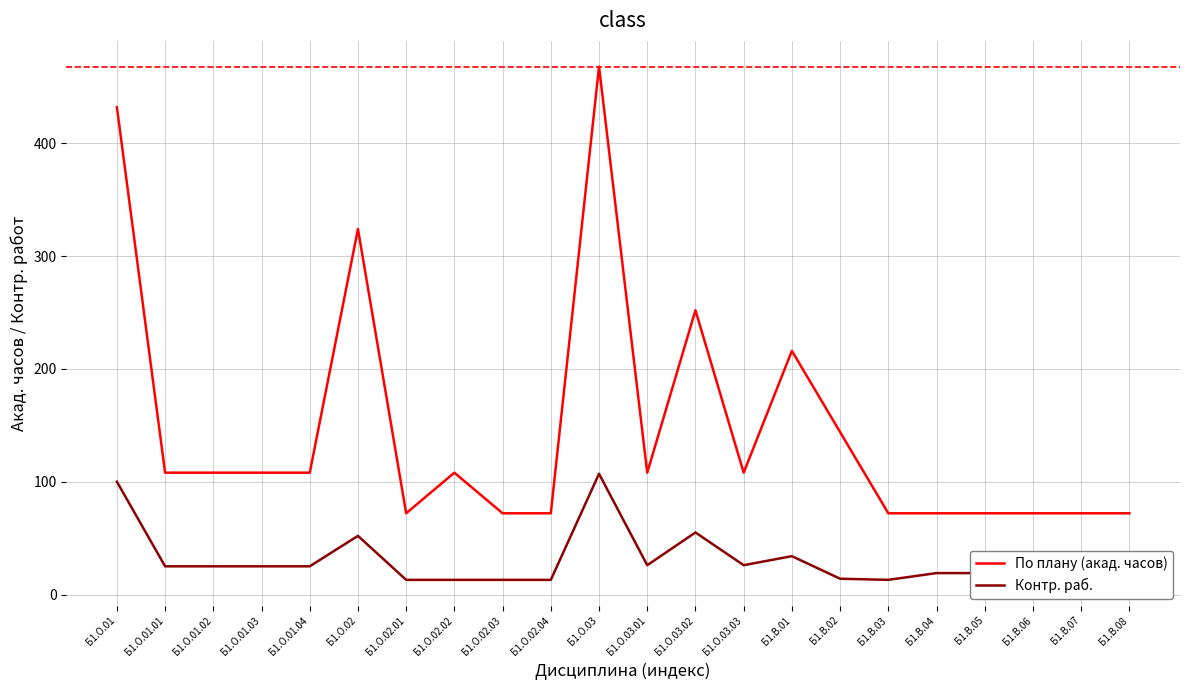

What is the total value across all series at Б1.О.03.02?

307